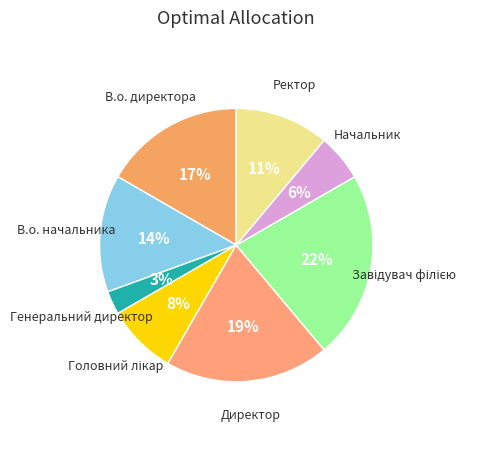

Does Начальник represent more than half of the total?

No